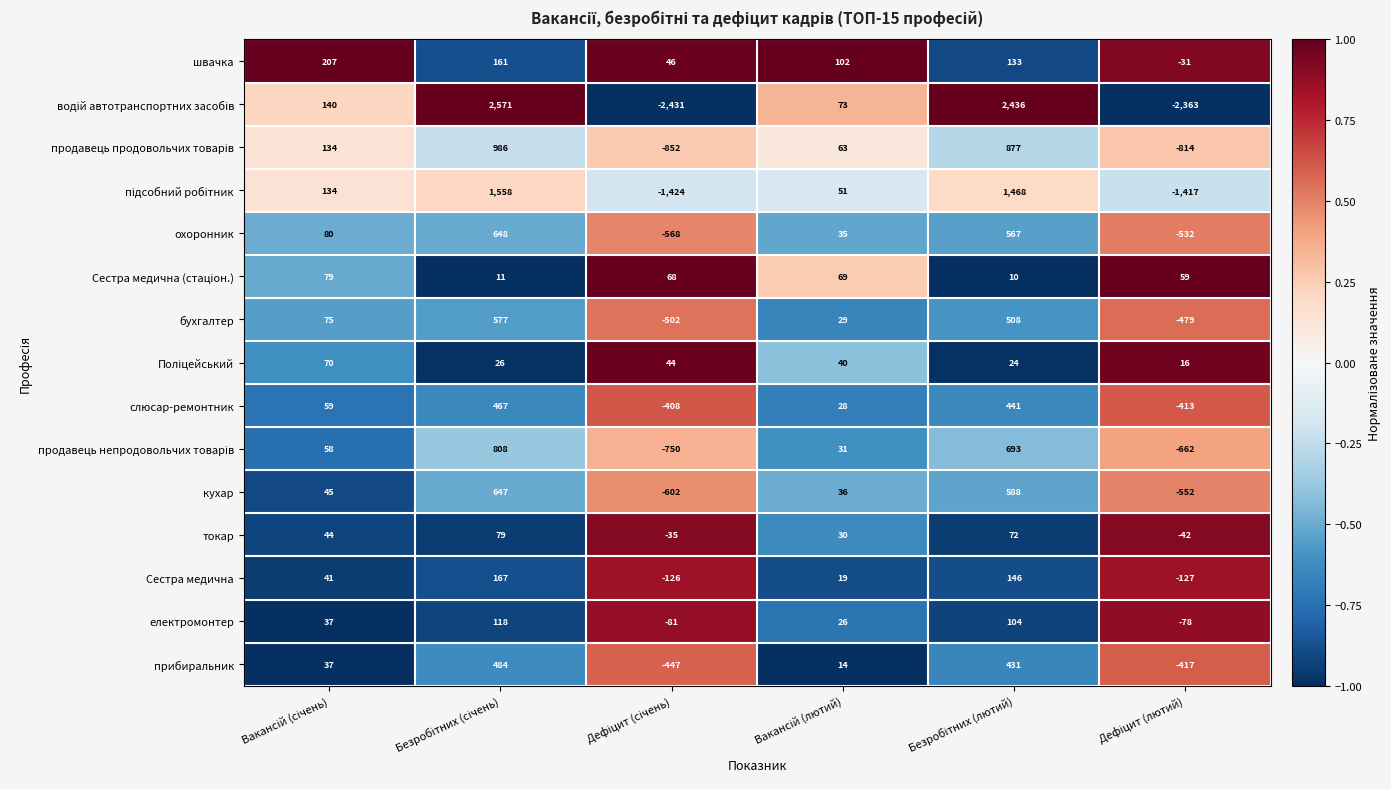

Which series has the largest total across all categories?

швачка